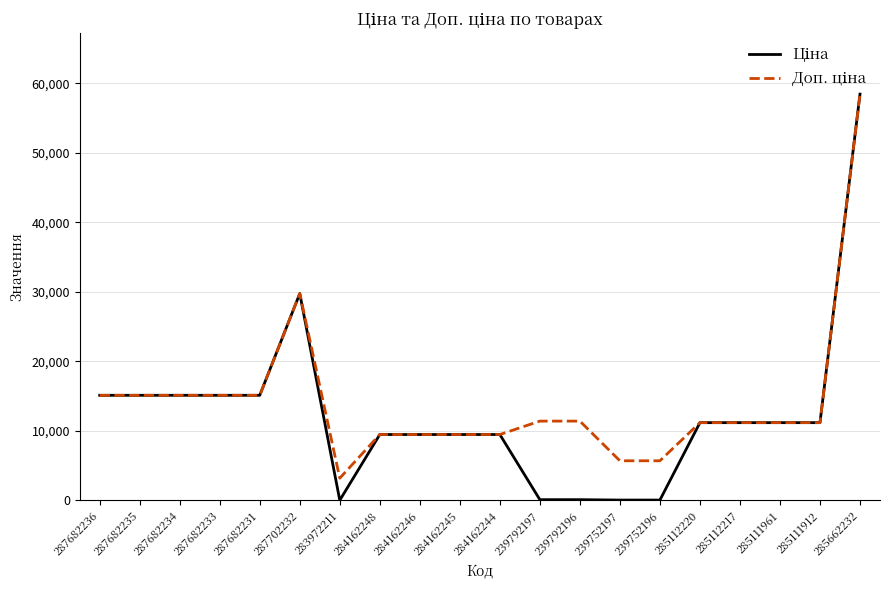

What is the maximum value shown in the chart?

58426.5